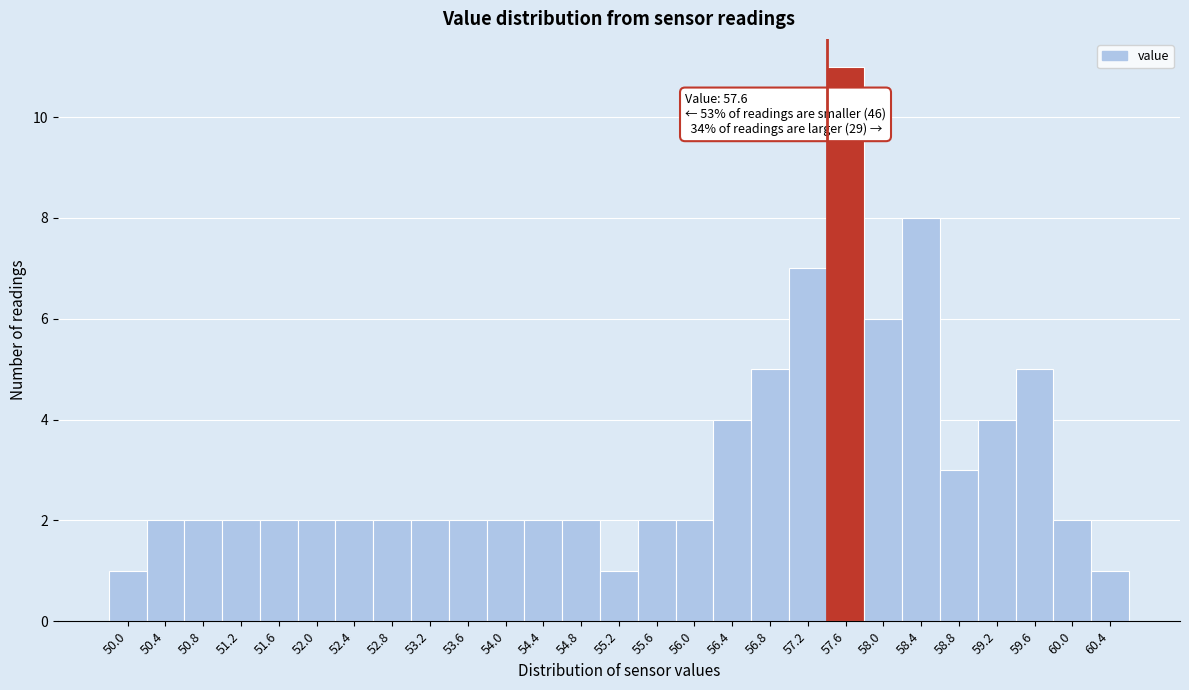

Reading right to left, what are all the values shown in this chart?

1	2	5	4	3	8	6	11	7	5	4	2	2	1	2	2	2	2	2	2	2	2	2	2	2	2	1